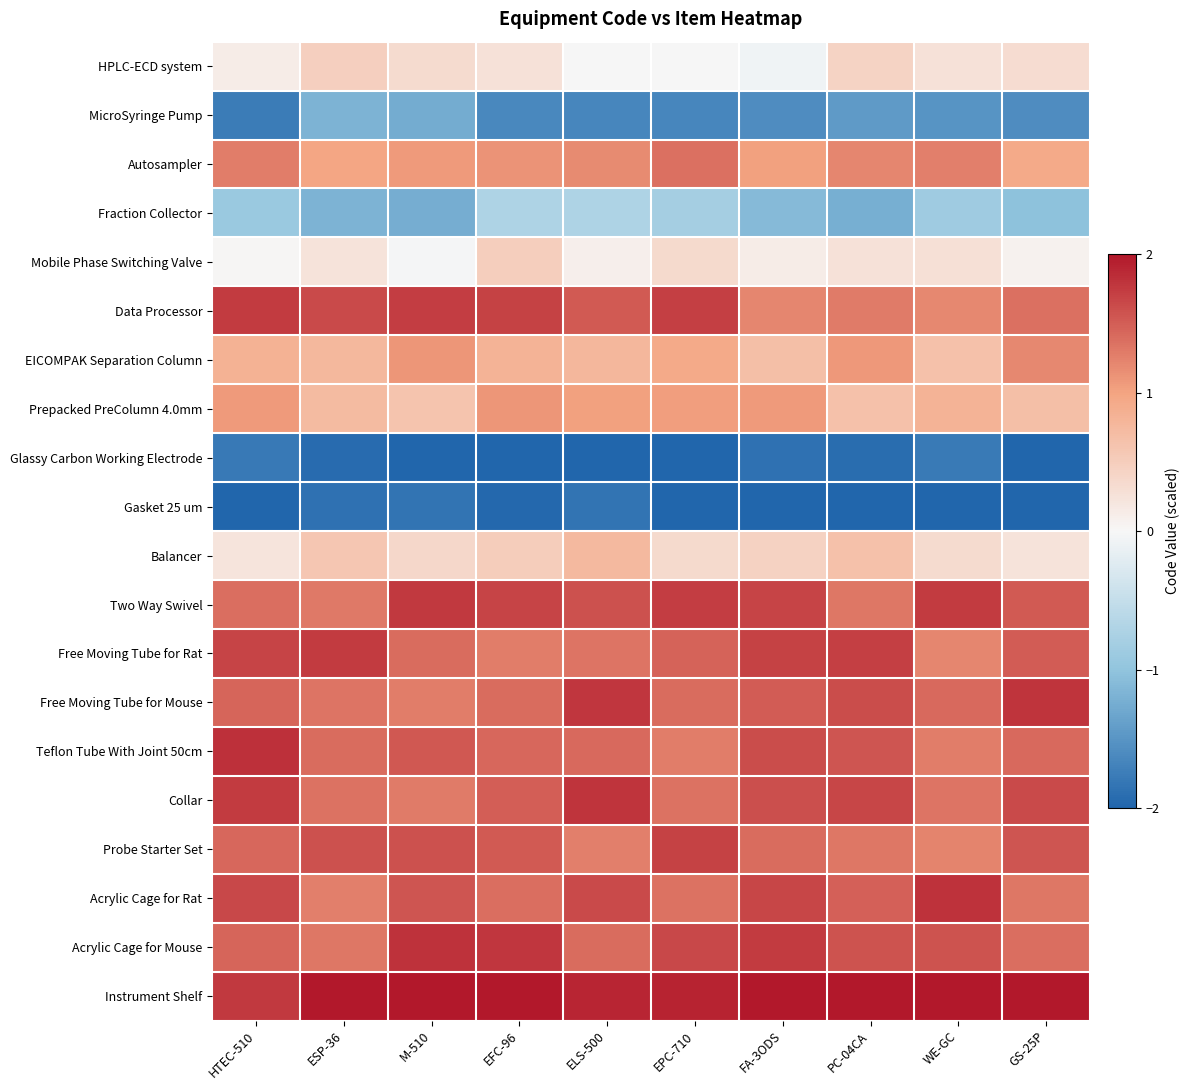

What is the maximum value shown in the chart?

2.0